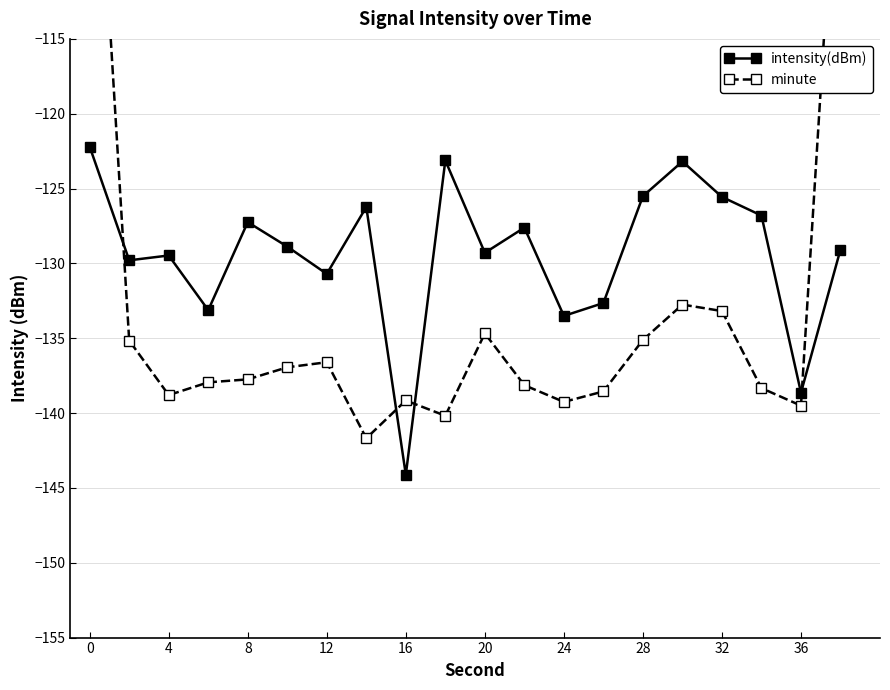

What is the average value of the minute series?

-133.1